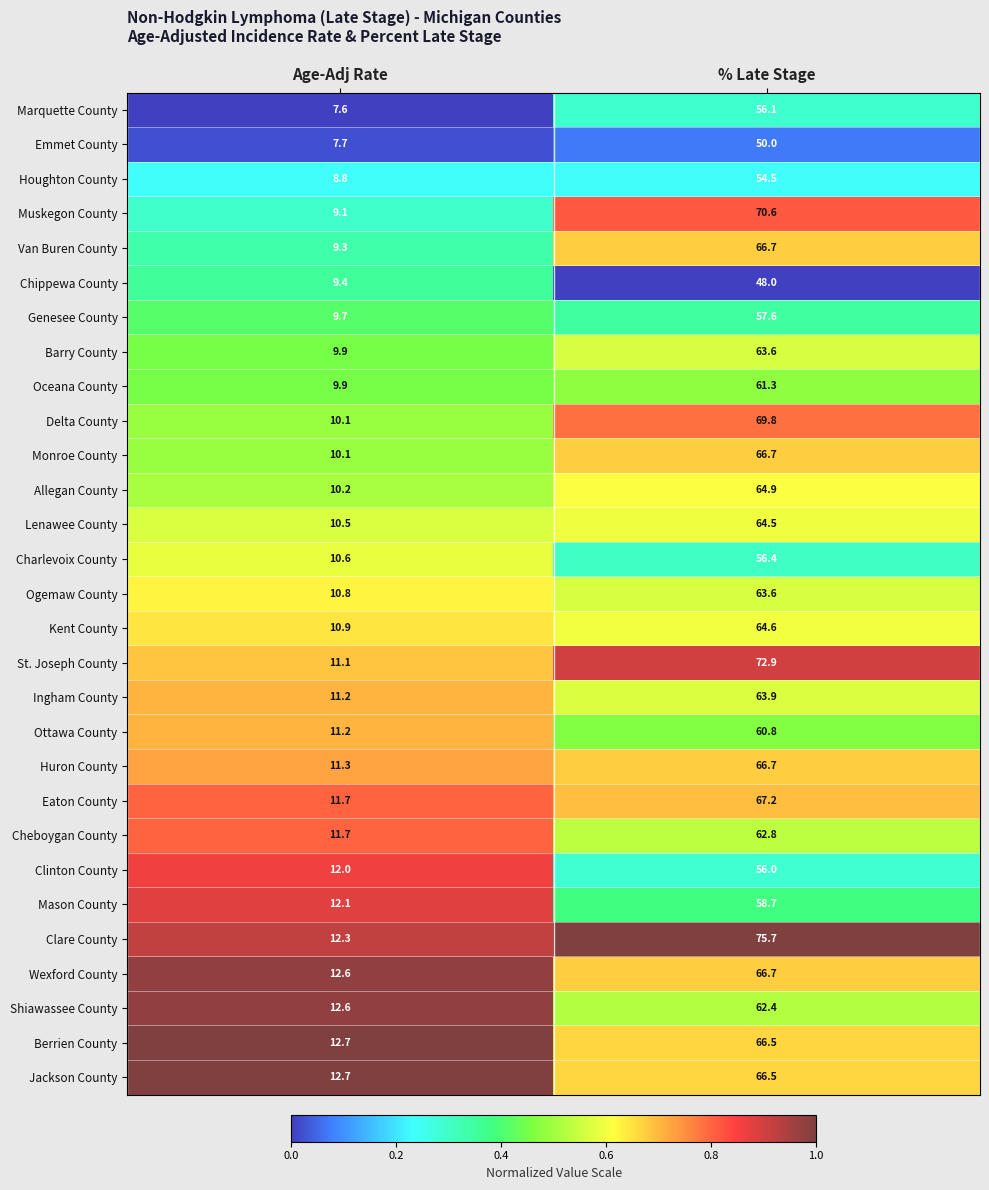

What is the difference between the maximum and minimum values in the Jackson County series?

53.8